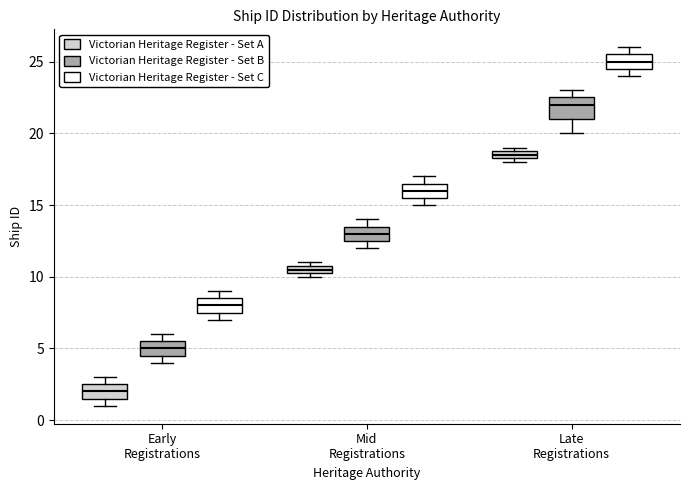

Which box is the tallest, from its lower edge to its upper edge?

Late Registrations (Victorian Heritage Register - Set B)